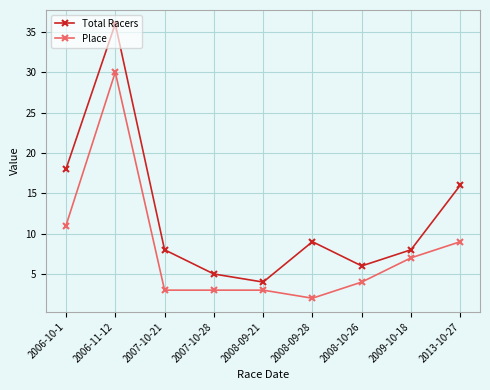

What is the minimum value for Total Racers?

4